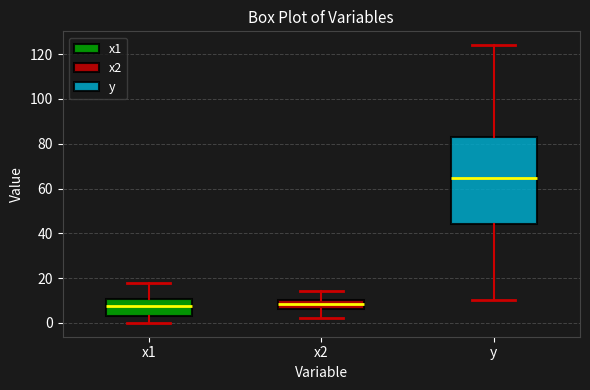

Reading left to right, read every box against the y-axis: the position of its median line, the range the box covers, and the ends of its whiskers. The values are not printed on the chart, so give them approximately, as read against the axis.

x1: median 8, box 4 to 10, whiskers 0 to 18
x2: median 8, box 6 to 10, whiskers 2 to 14
y: median 64, box 44 to 84, whiskers 10 to 124